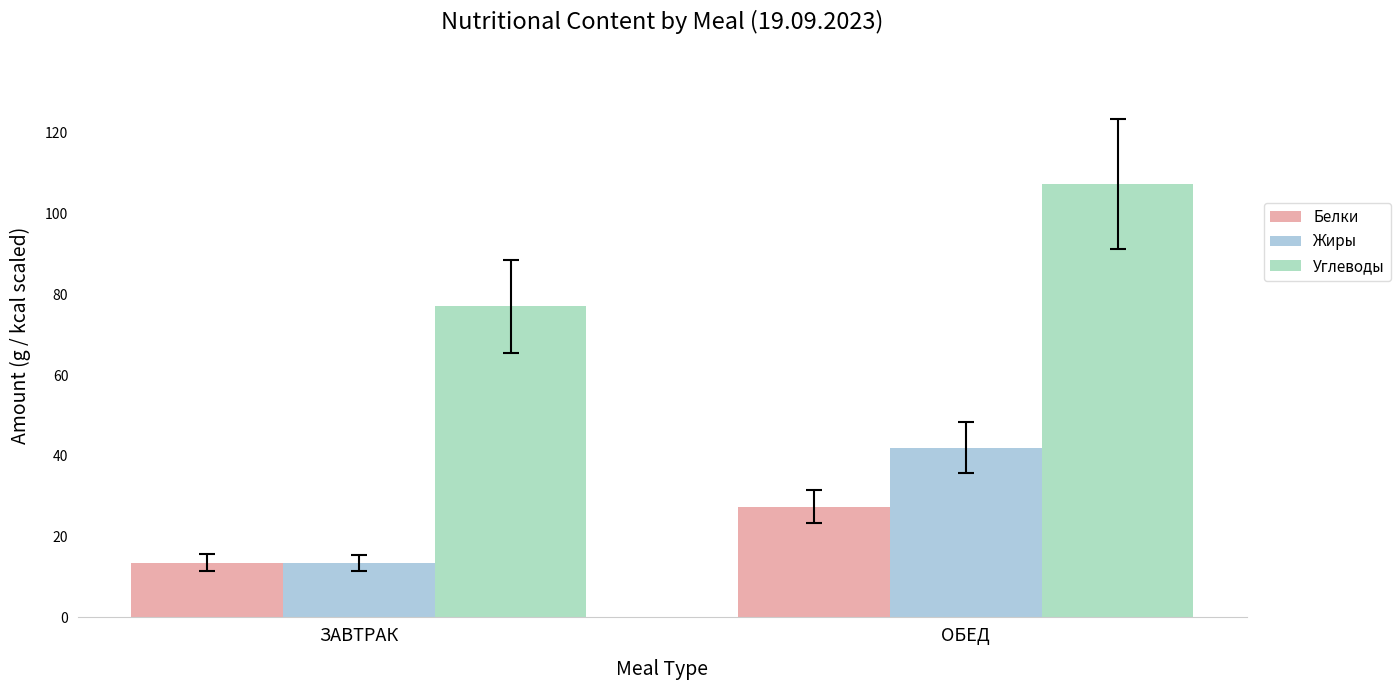

What are all the series names shown in the legend?

Белки, Жиры, Углеводы